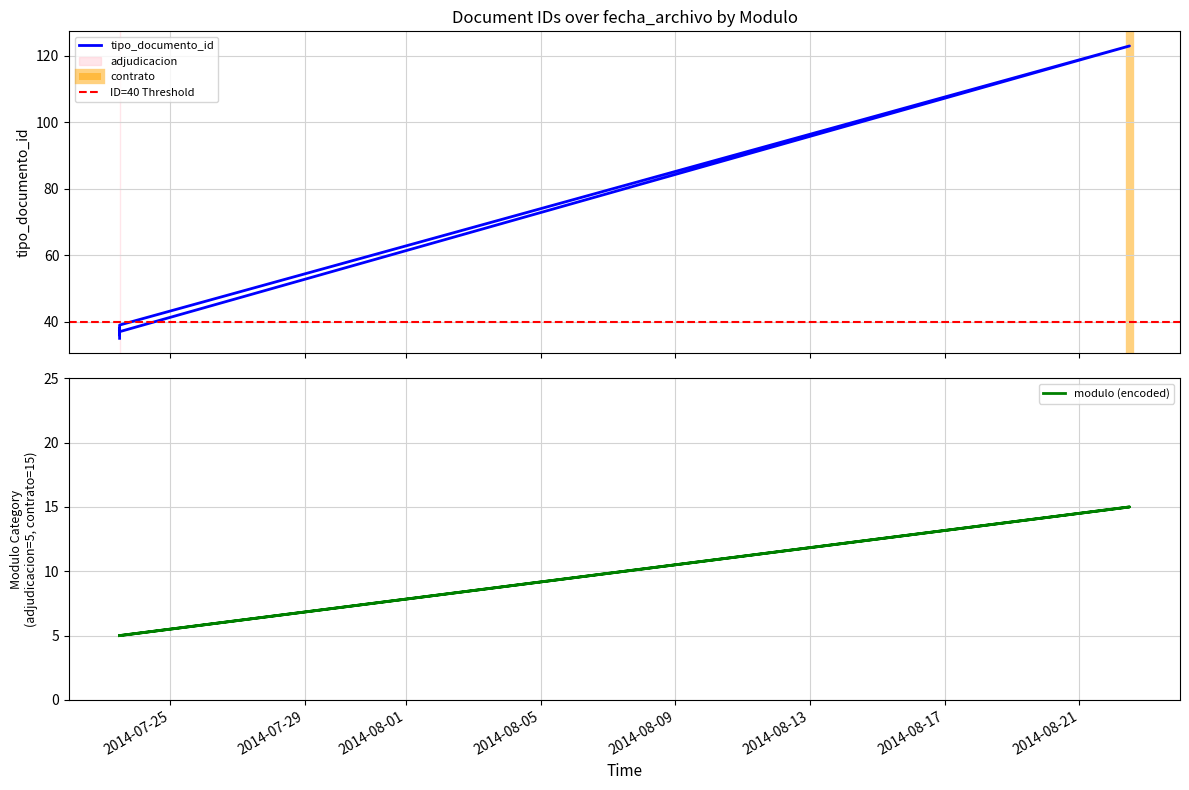

What is the approximate value at 2014-07-23 11:46:21?

36